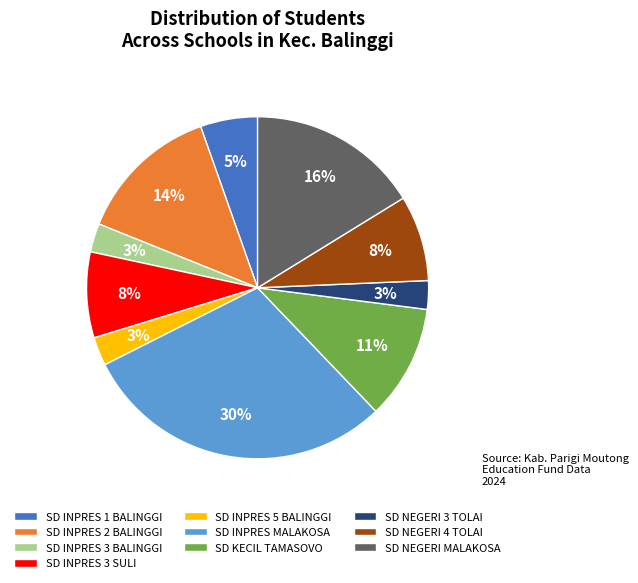

What percentage is the SD INPRES 1 BALINGGI slice, to the nearest percent?

5%